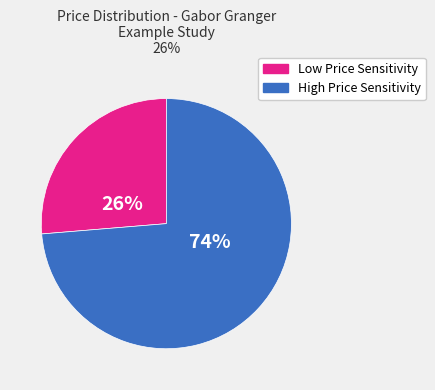

Does any single category account for the majority?

Yes